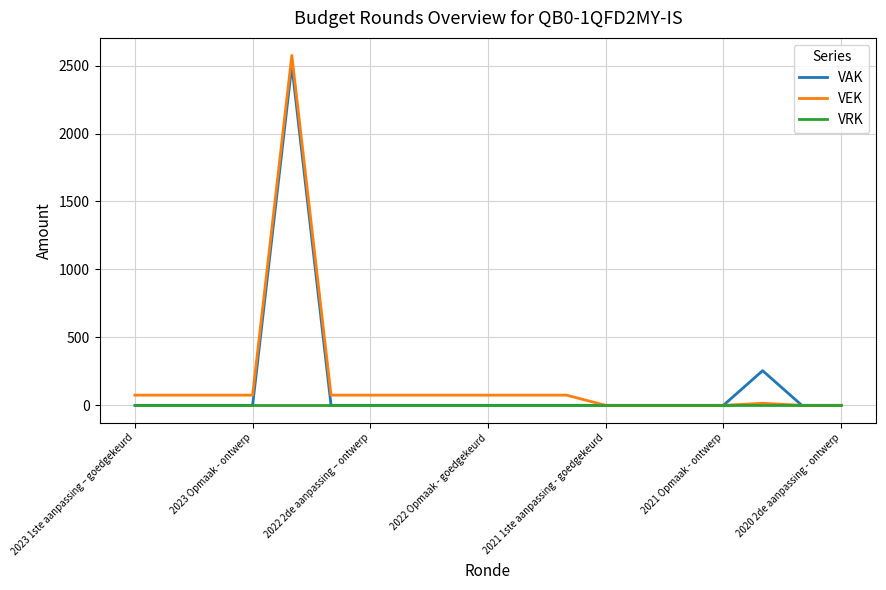

What is the average value of the VAK series?

145